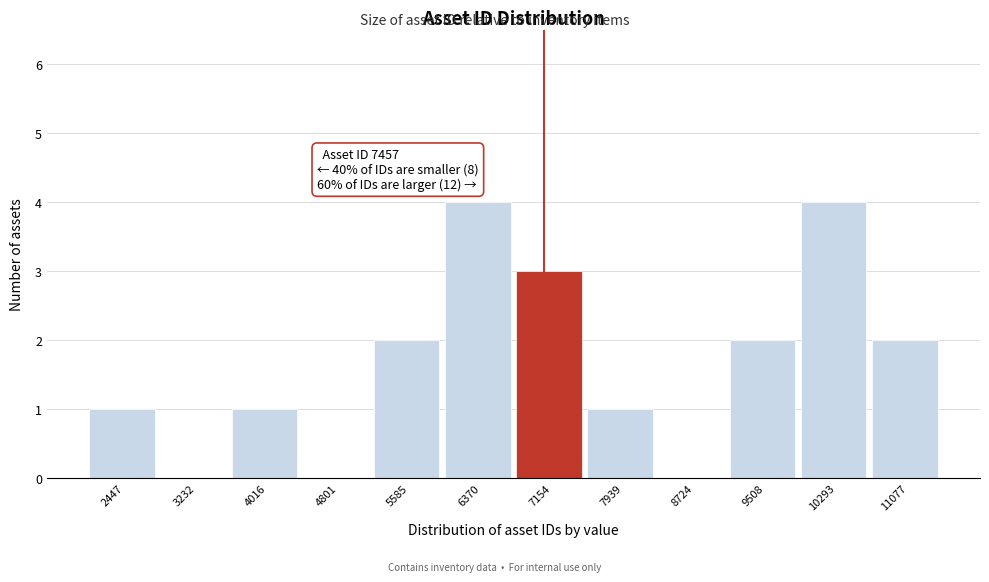

Reading left to right, transcribe all the data shown in this chart.

2447=1	3232=0	4016=1	4801=0	5585=2	6370=4	7154=3	7939=1	8724=0	9508=2	10293=4	11077=2